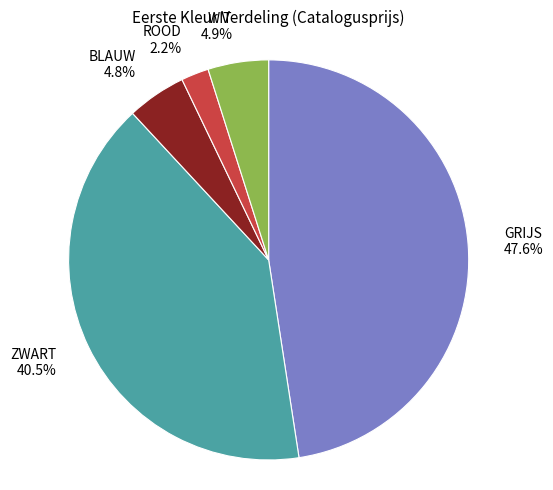

Combined, do GRIJS and WIT account for over 50%?

Yes